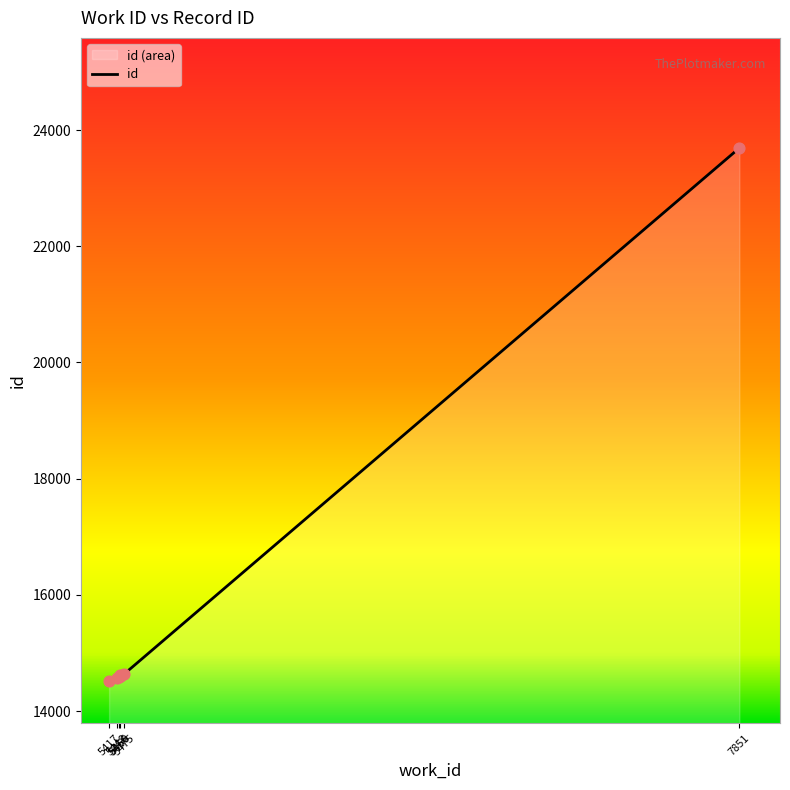

What is the change in value from 5460 to 5475?

+34